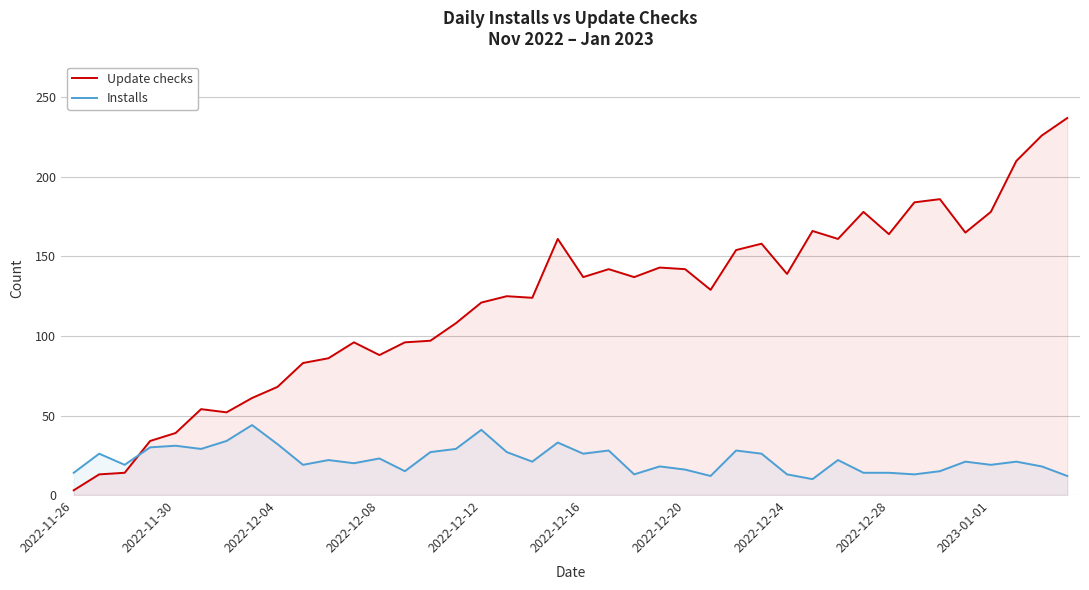

What is the greatest value displayed?

237